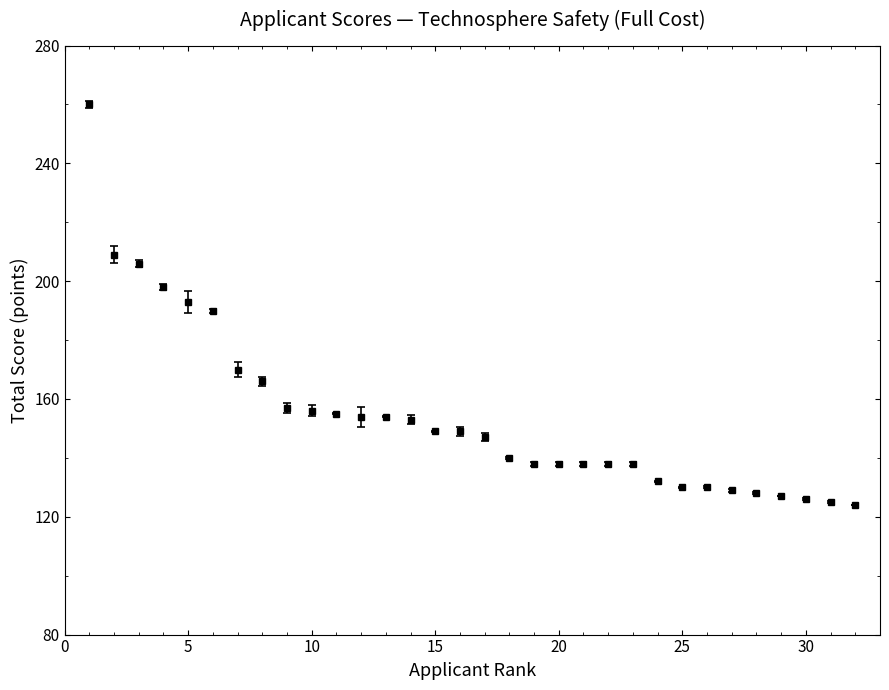

What is the minimum value shown in the chart?

124